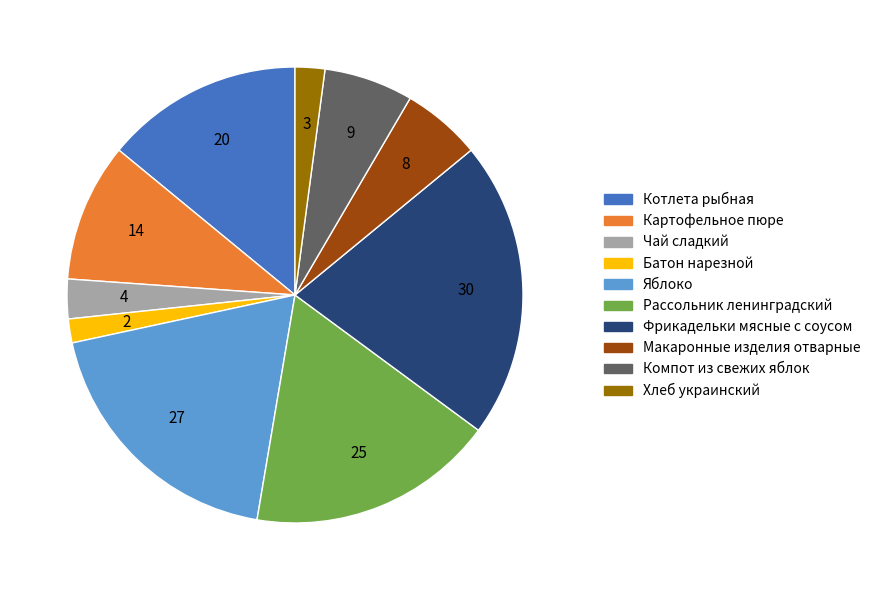

Does Макаронные изделия отварные represent more than half of the total?

No